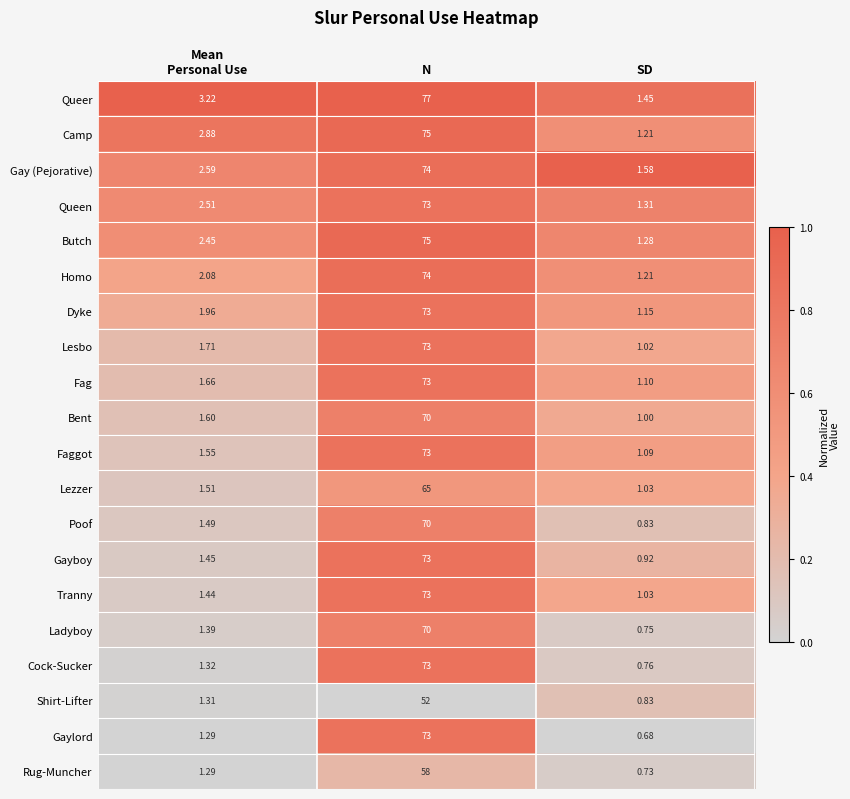

Which category has the highest value across all series?

N